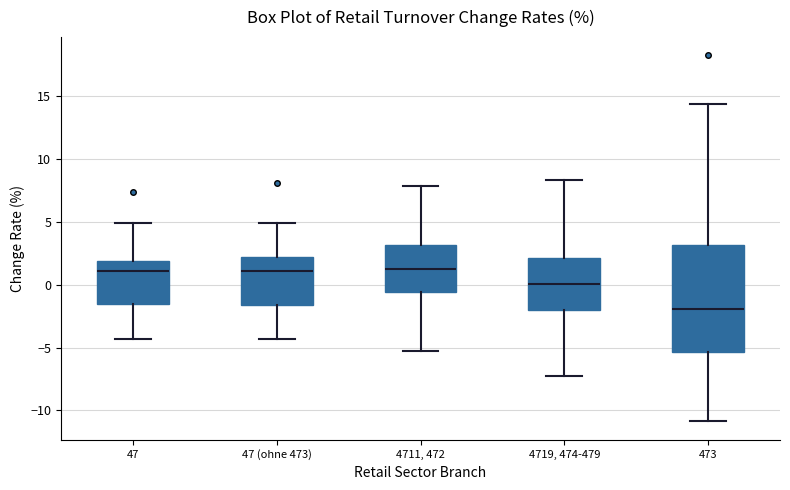

Reading left to right, read every box against the y-axis: the position of its median line, the range the box covers, and the ends of its whiskers. The values are not printed on the chart, so give them approximately, as read against the axis.

47: median 1.0, box -1.5 to 2.0, whiskers -4.5 to 5.0
47 (ohne 473): median 1.0, box -1.5 to 2.0, whiskers -4.5 to 5.0
4711, 472: median 1.5, box -0.5 to 3.0, whiskers -5.5 to 8.0
4719, 474-479: median 0.0, box -2.0 to 2.0, whiskers -7.0 to 8.5
473: median -2.0, box -5.5 to 3.0, whiskers -11.0 to 14.5